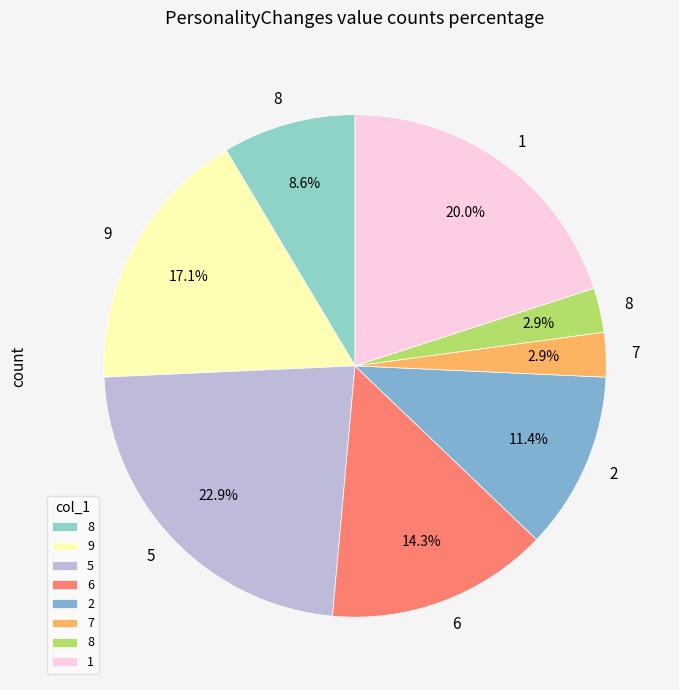

How many slices are in this pie chart?

8